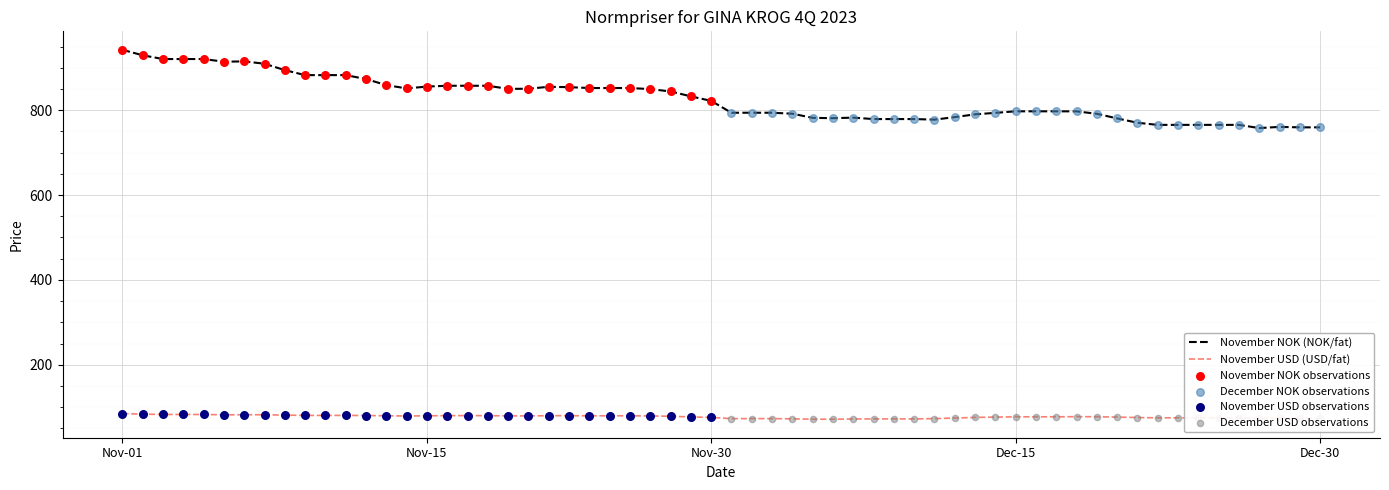

Which series has the largest total across all categories?

November NOK (NOK/fat)